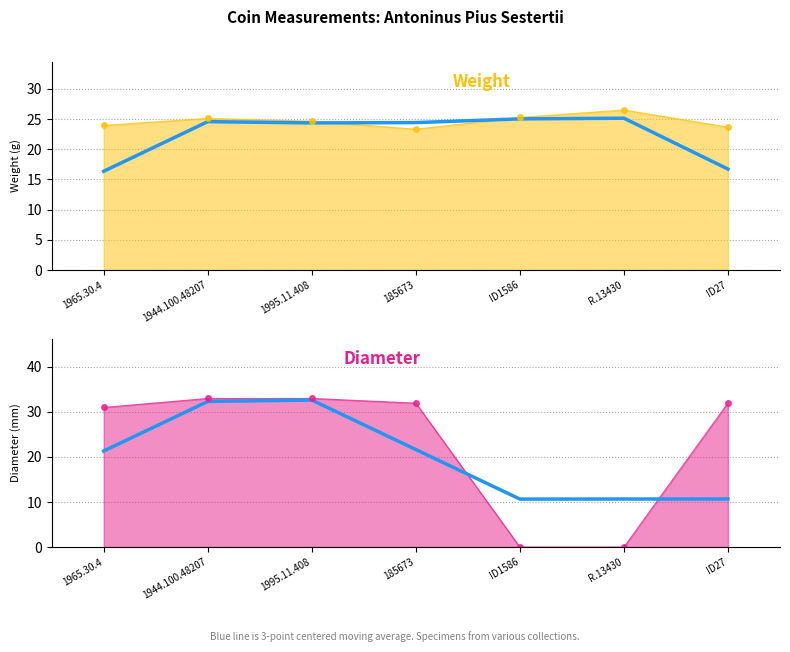

In diameter (smoothed), how many points are lower than both neighbors (excluding endpoints)?

1